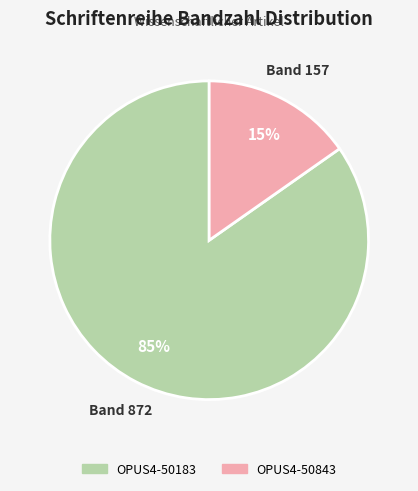

Does any single category account for the majority?

Yes